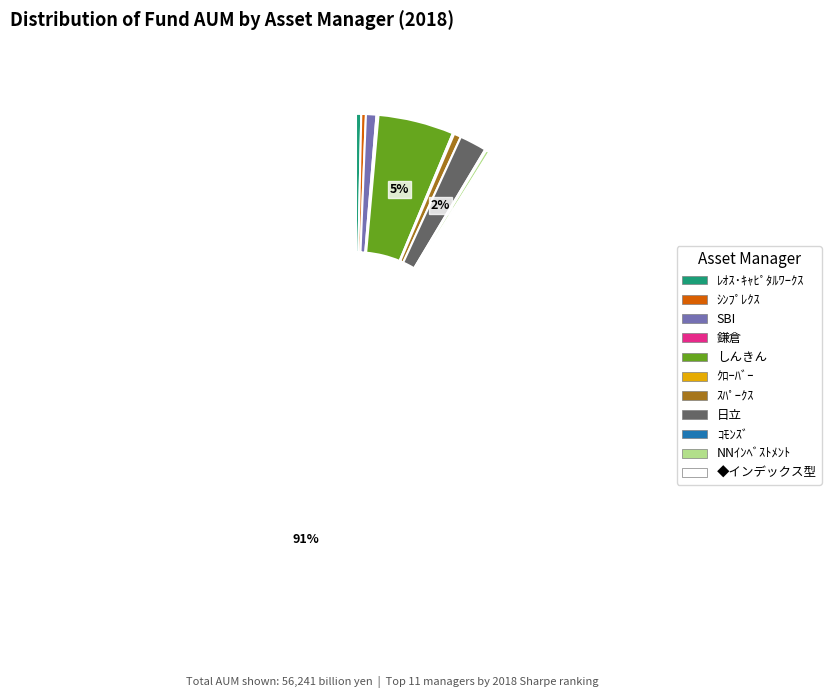

The 日立 slice represents 2% of the pie. True or false?

True